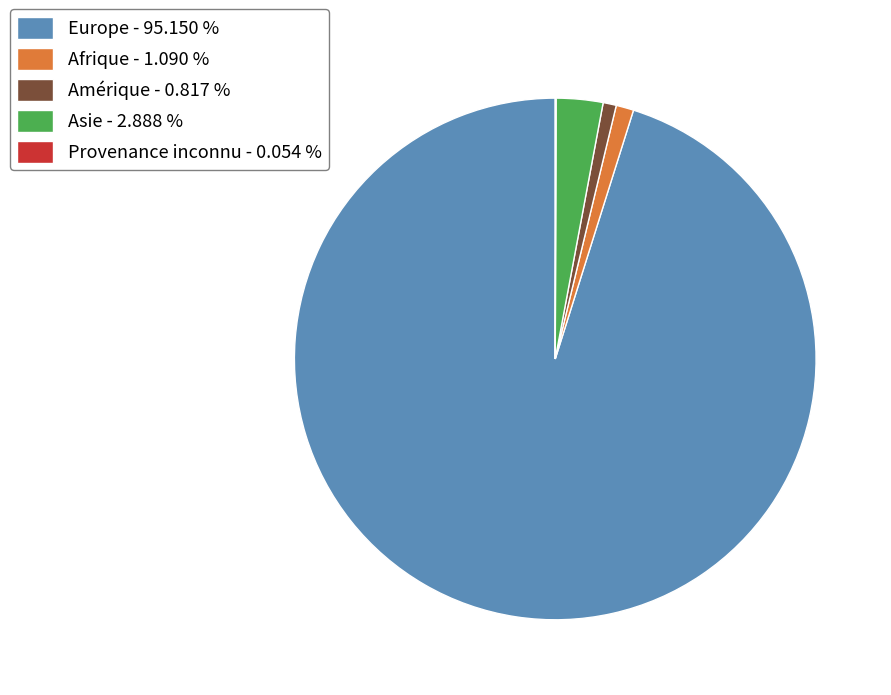

Do Asie - 2.888 % and Amérique - 0.817 % together represent more than half of the pie?

No